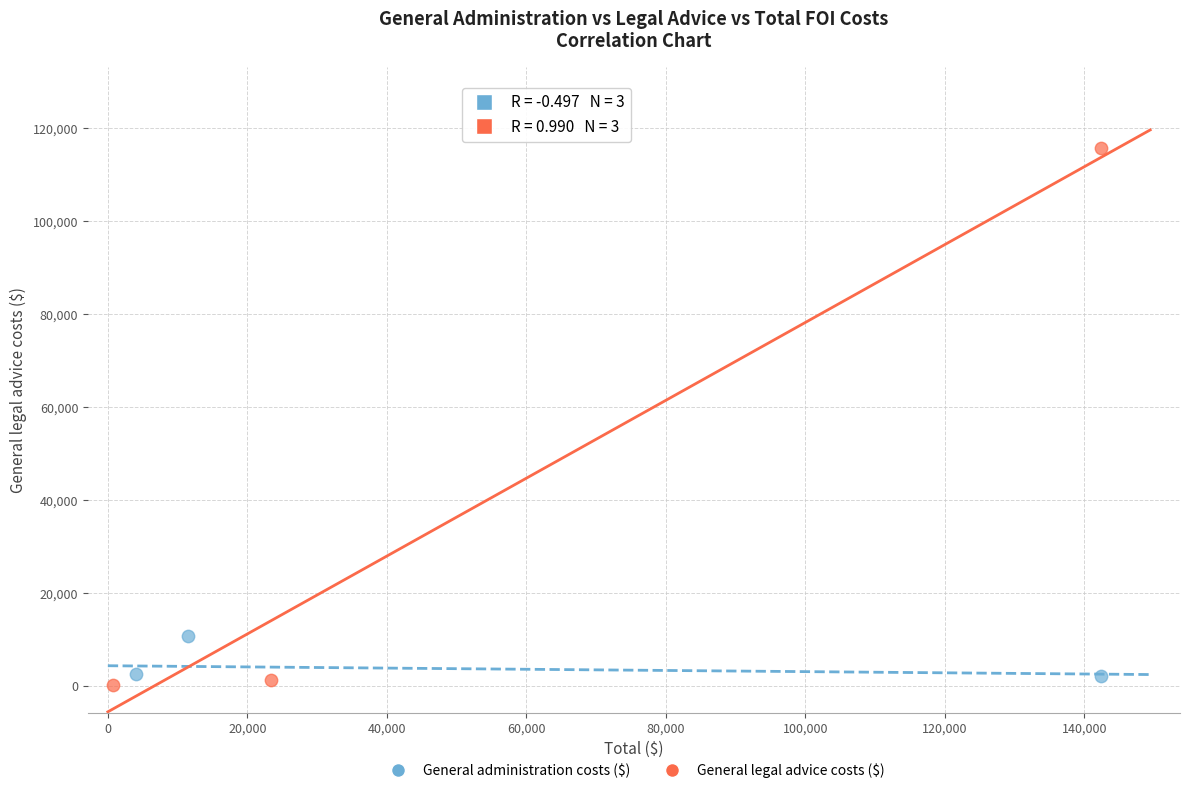

Which series contains the lowest Y value?

General legal advice costs ($)